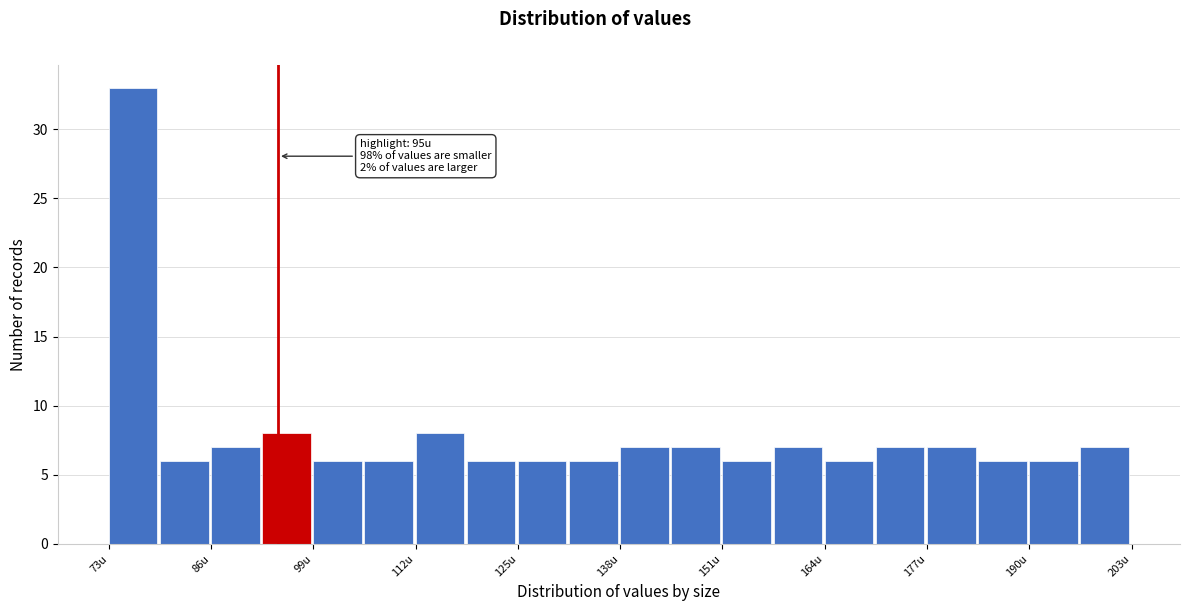

Around what value on the x-axis is the tallest bar? Give the approximate position of its centre, as read against the axis.

76